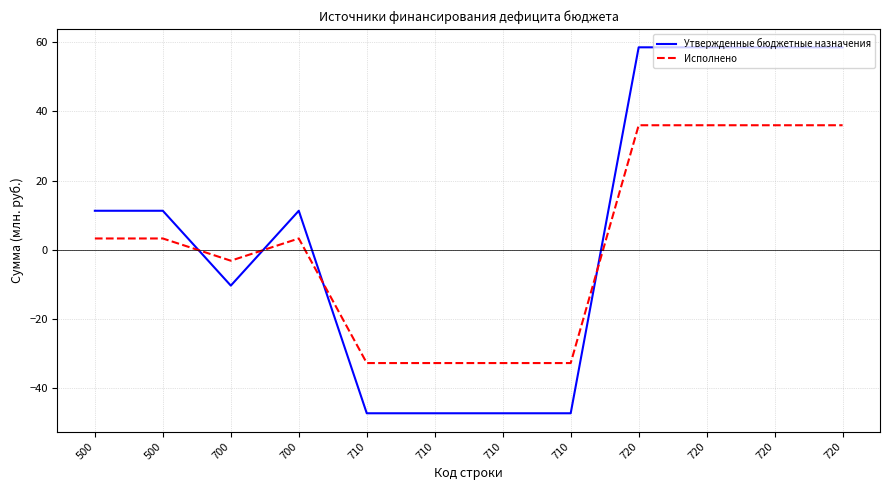

What are all the series names shown in the legend?

Утвержденные бюджетные назначения, Исполнено